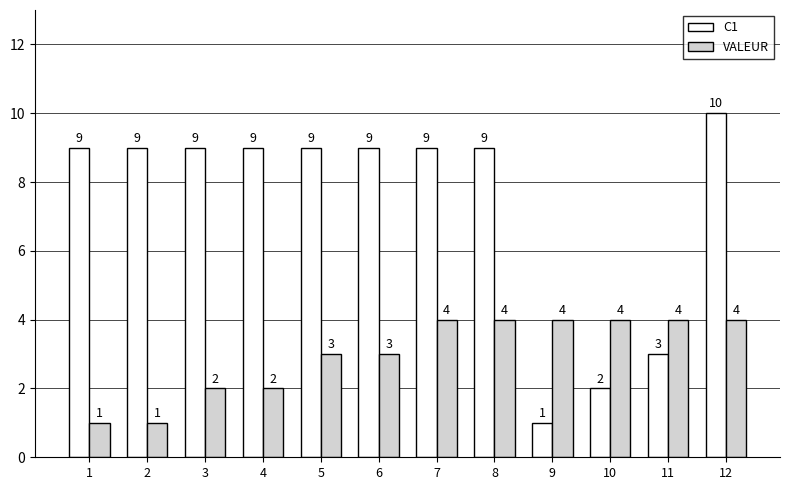

Does the chart contain stacked bars?

No